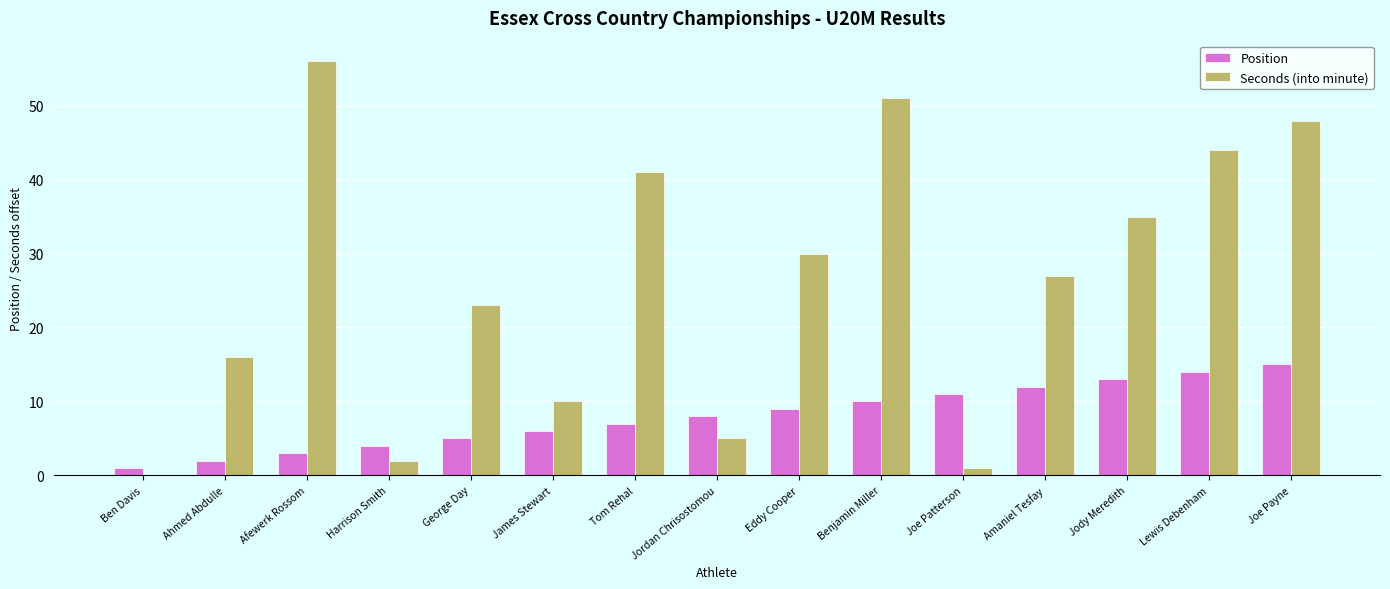

What is the sum of all Position values?

120